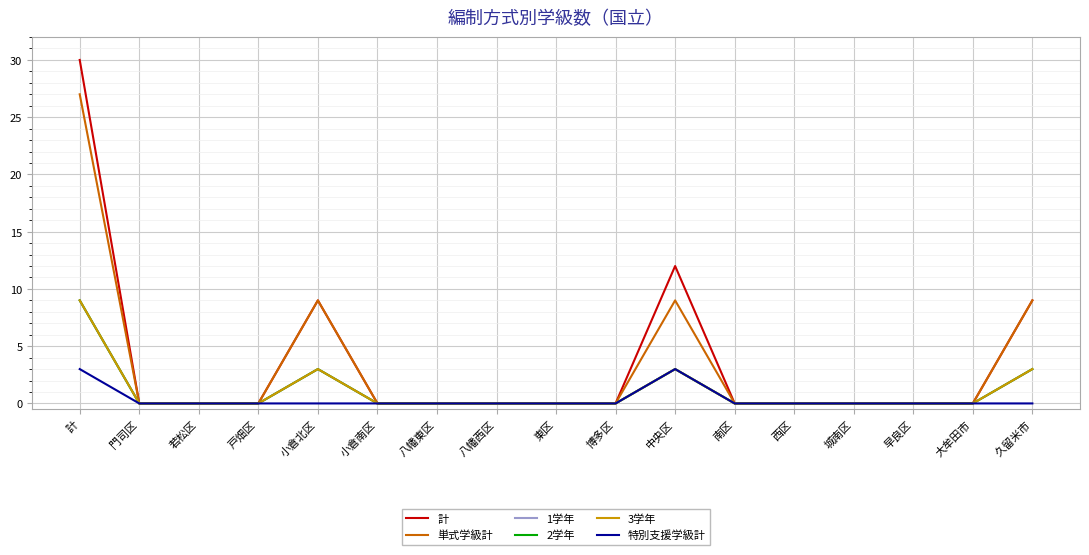

True or false: 計 and 2学年 cross at least once.

False